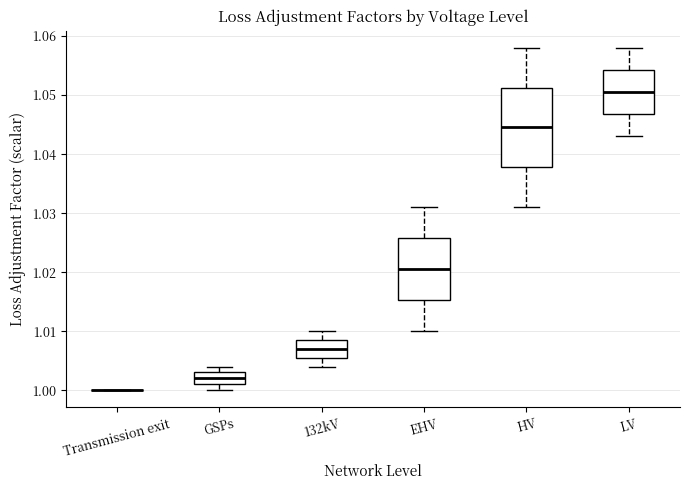

Reading left to right, transcribe this box plot: for each box, give where its median line is, the range the box spans, and where its two whiskers end, as read against the y-axis. The values are not printed on the chart, so give them approximately, as read against the axis.

Transmission exit: box collapsed to a line at 1.000, whiskers 1.000 to 1.000
GSPs: median 1.002, box 1.001 to 1.003, whiskers 1.000 to 1.004
132kV: median 1.007, box 1.006 to 1.009, whiskers 1.004 to 1.010
EHV: median 1.021, box 1.015 to 1.026, whiskers 1.010 to 1.031
HV: median 1.045, box 1.038 to 1.051, whiskers 1.031 to 1.058
LV: median 1.051, box 1.047 to 1.054, whiskers 1.043 to 1.058